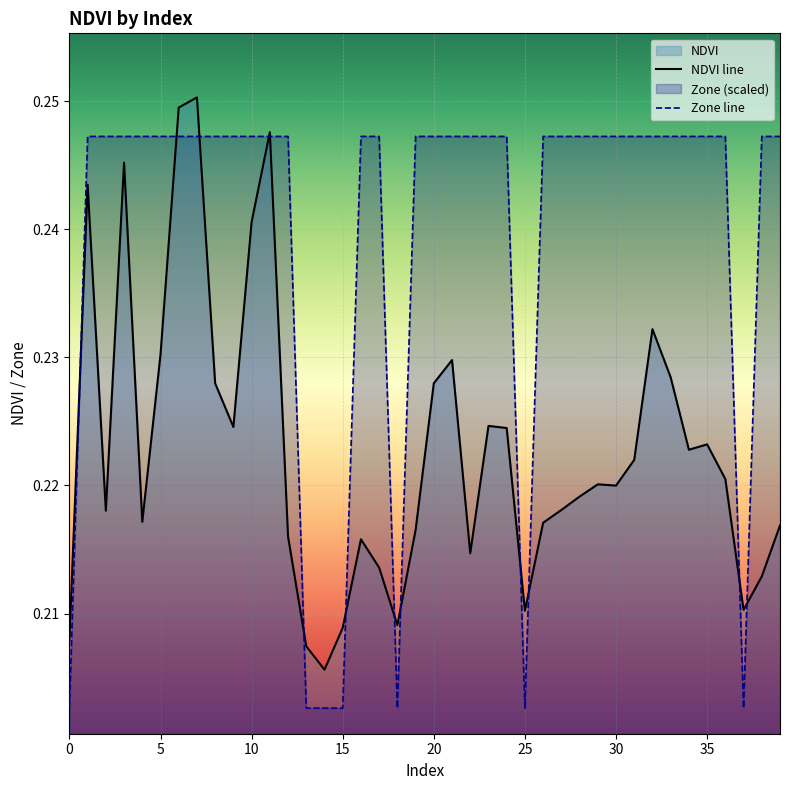

At which category does the data reach its first local valley?

2